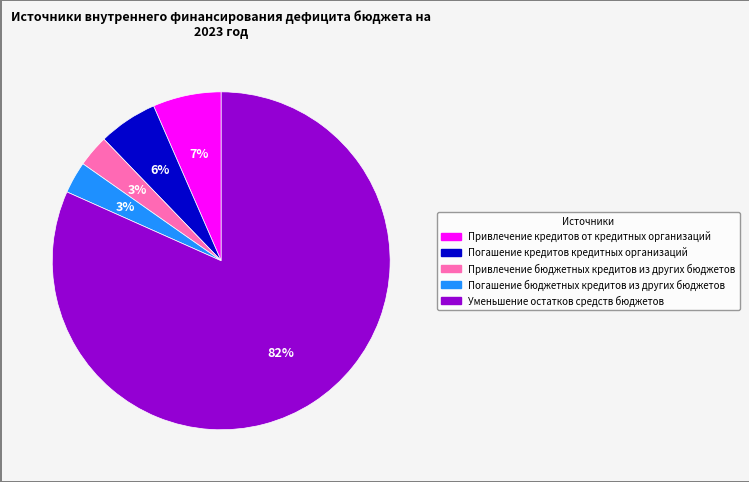

Which slice is the largest?

Уменьшение остатков средств бюджетов